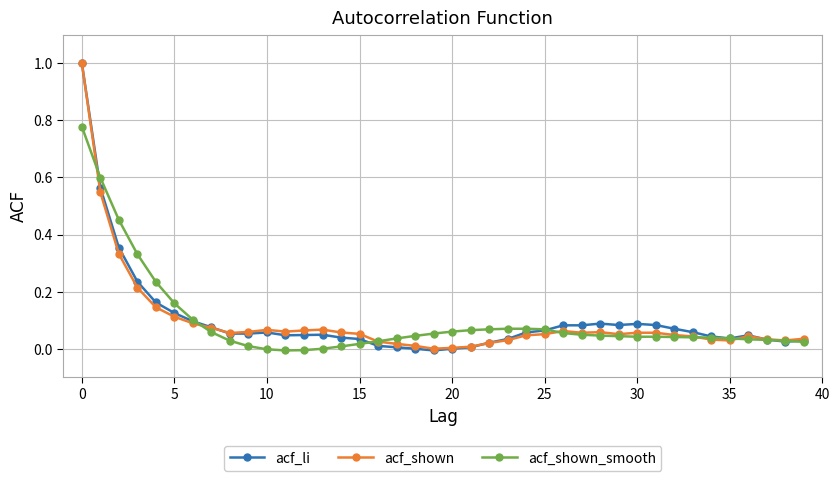

True or false: acf_li has more than 1 interior local peaks.

True